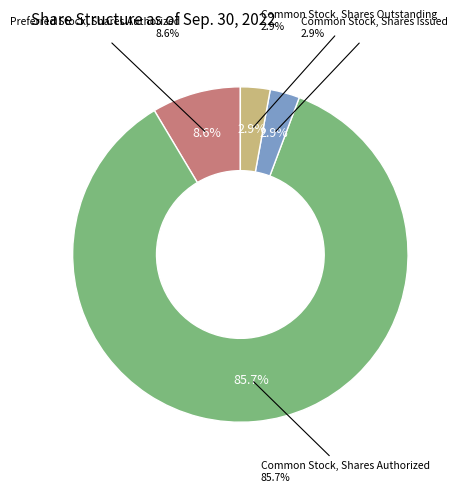

True or false: Preferred Stock, Shares Authorized accounts for 9% of the total.

True